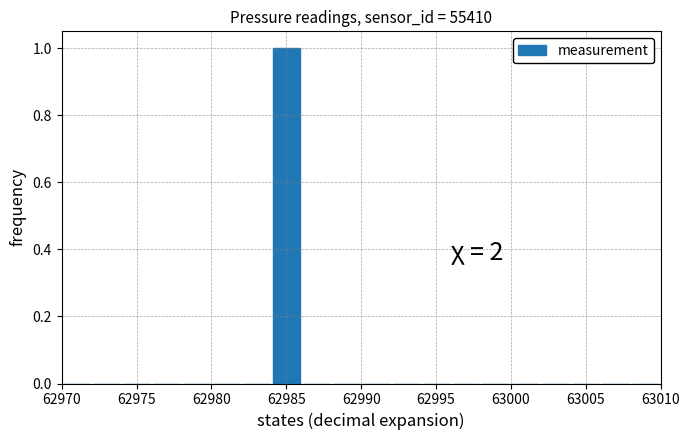

Over which range of the x-axis is the bar tallest?

62984 to 62986